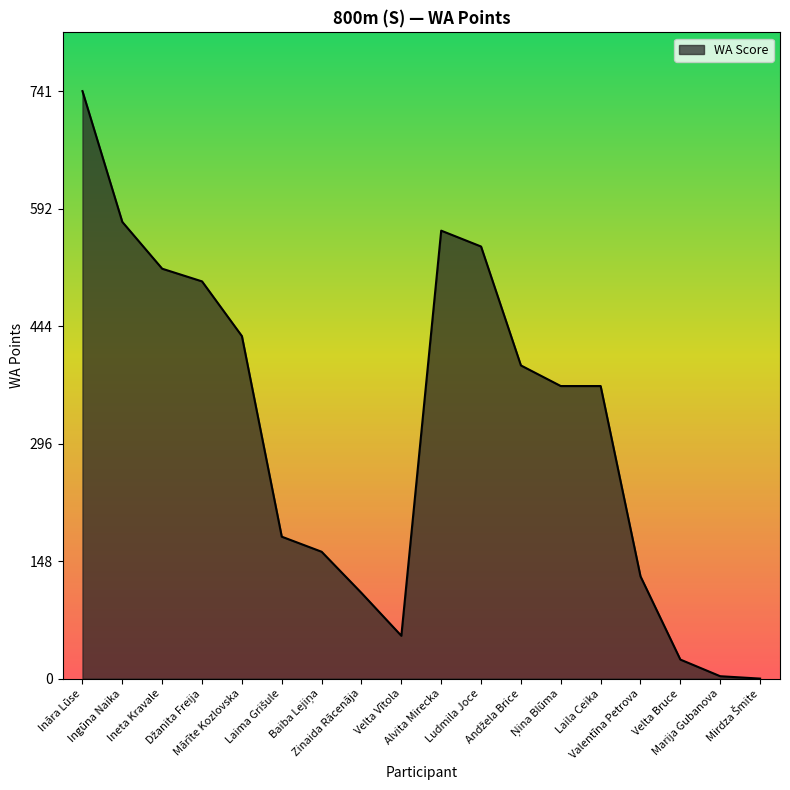

What is the maximum value shown in the chart?

741